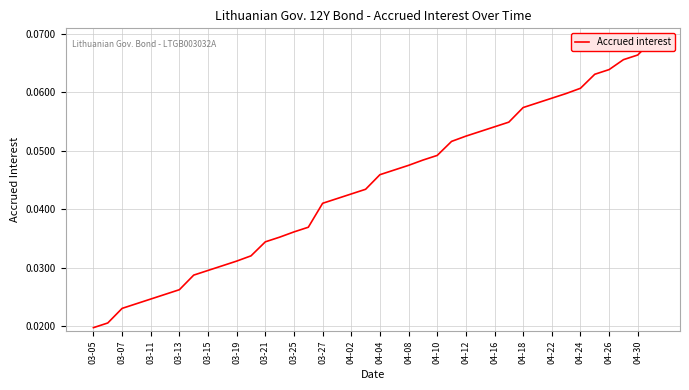

Which label corresponds to the smallest value in the chart?

03-05